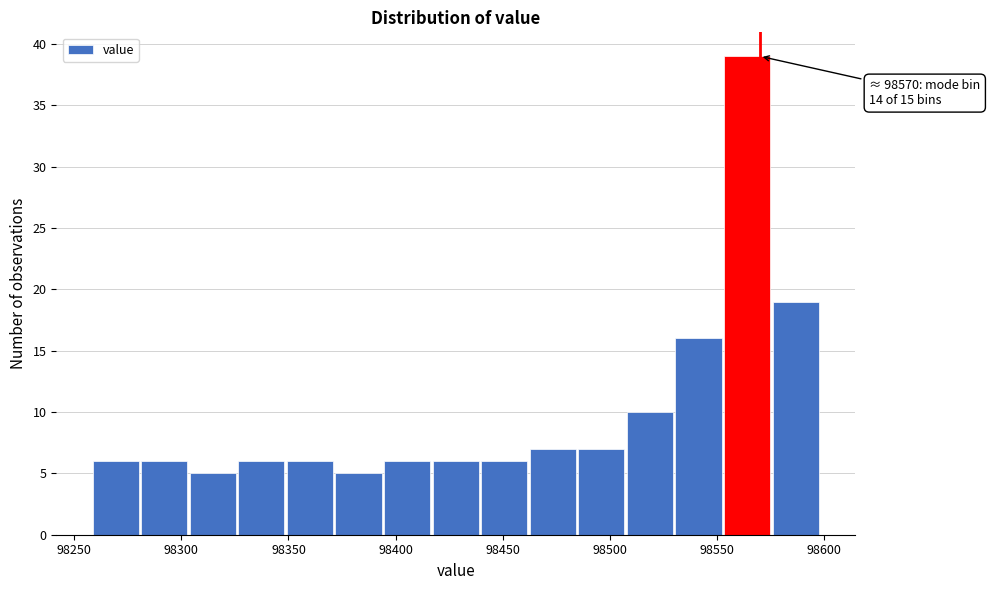

Which range on the x-axis has the tallest bar?

98555 to 98575